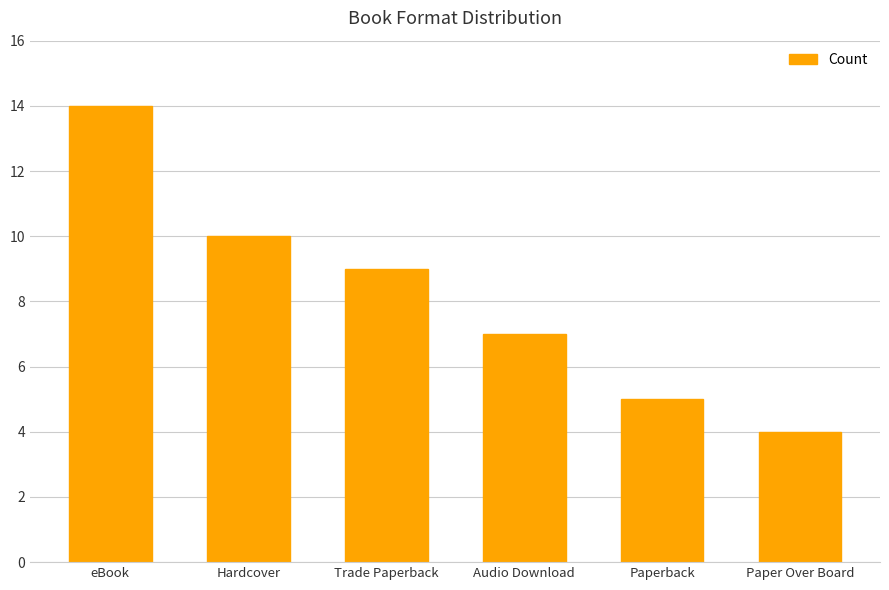

How many values are between 5 and 10?

4